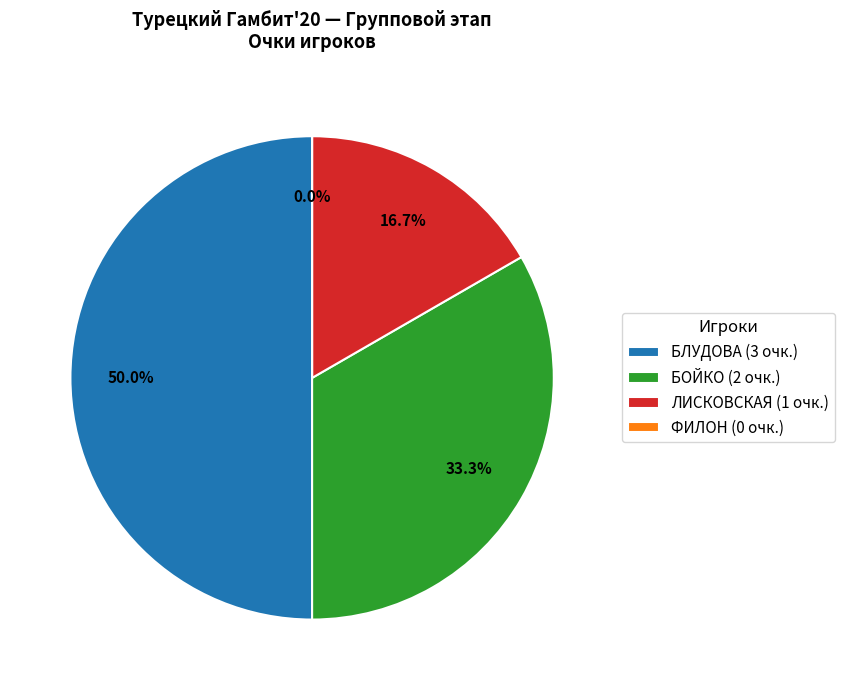

To the nearest percent, what percentage of the pie is БЛУДОВА?

50%